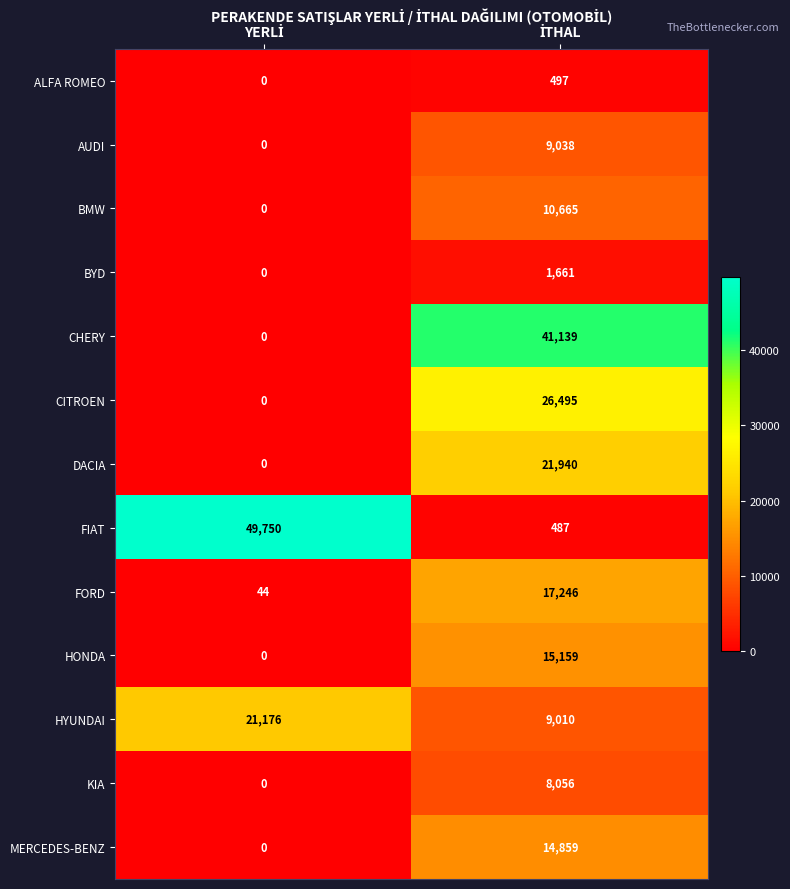

What is the maximum value shown in the chart?

49750